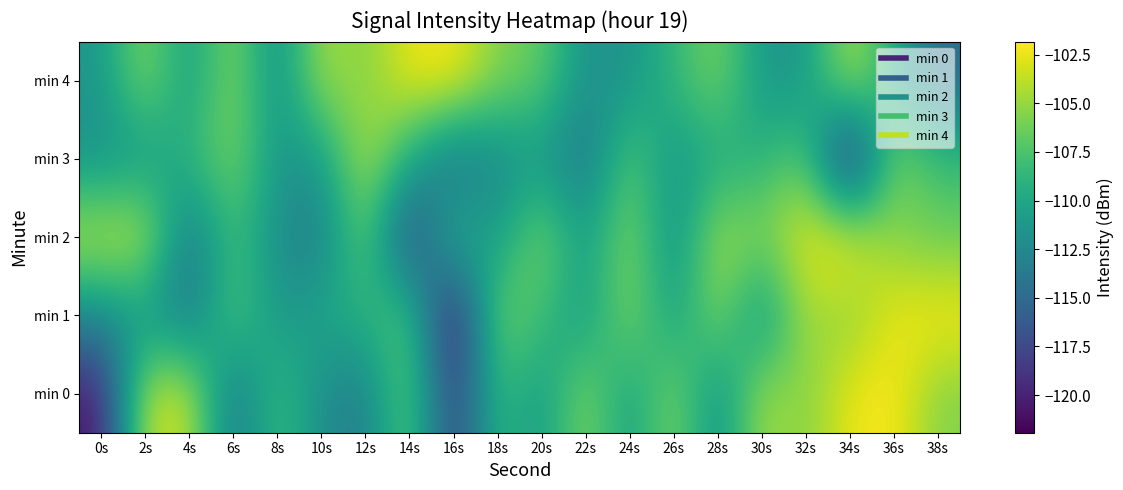

Reading left to right, transcribe all the data shown in this chart.

min 0: 0s=-120.8	2s=-103.5	4s=-103.2	6s=-114.6	8s=-107.7	10s=-112.1	12s=-113.6	14s=-106.0	16s=-118.8	18s=-108.1	20s=-111.4	22s=-105.0	24s=-111.2	26s=-105.0	28s=-112.5	30s=-104.2	32s=-105.8	34s=-102.4	36s=-101.8	38s=-105.7
min 1: 0s=-112.4	2s=-111.5	4s=-114.3	6s=-106.7	8s=-111.5	10s=-109.9	12s=-109.2	14s=-106.7	16s=-121.9	18s=-105.4	20s=-108.1	22s=-111.4	24s=-105.0	26s=-111.2	28s=-105.0	30s=-112.5	32s=-104.2	34s=-105.8	36s=-102.4	38s=-101.8
min 2: 0s=-103.5	2s=-103.2	4s=-114.6	6s=-107.7	8s=-112.1	10s=-113.6	12s=-106.0	14s=-118.8	16s=-108.1	18s=-111.4	20s=-105.0	22s=-111.2	24s=-105.0	26s=-112.5	28s=-104.2	30s=-105.8	32s=-102.4	34s=-101.8	36s=-105.7	38s=-106.5
min 3: 0s=-111.9	2s=-111.5	4s=-108.7	6s=-105.6	8s=-111.3	10s=-111.4	12s=-103.7	14s=-109.5	16s=-115.0	18s=-112.4	20s=-111.5	22s=-114.3	24s=-106.7	26s=-111.5	28s=-109.9	30s=-109.2	32s=-106.7	34s=-121.9	36s=-105.4	38s=-108.1
min 4: 0s=-111.4	2s=-105.0	4s=-111.2	6s=-105.0	8s=-112.5	10s=-104.2	12s=-105.8	14s=-102.4	16s=-101.8	18s=-105.7	20s=-106.5	22s=-111.9	24s=-111.5	26s=-108.7	28s=-105.6	30s=-111.3	32s=-111.4	34s=-103.7	36s=-109.5	38s=-115.0